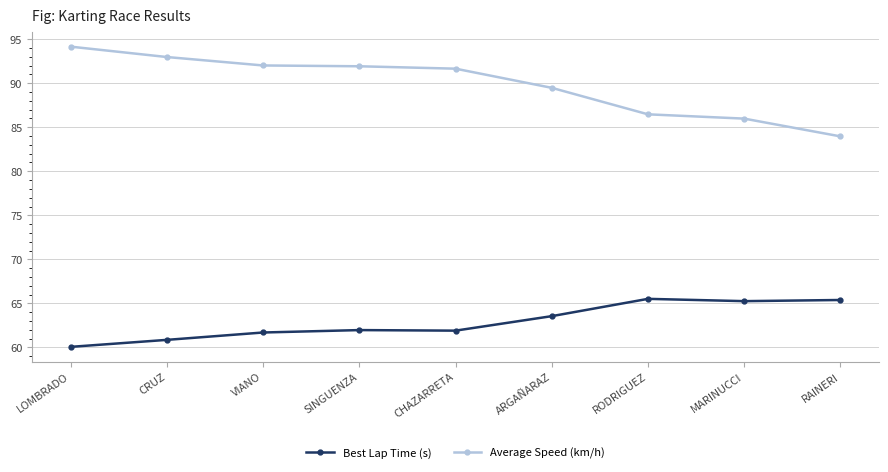

How many data points does each series have?

9